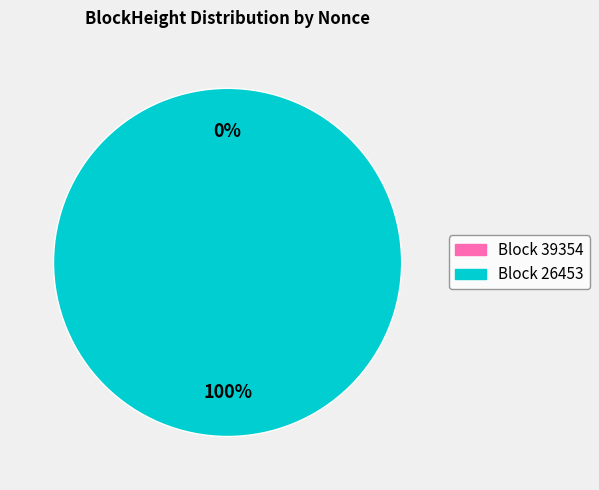

Which slice represents more than half of the pie?

26453